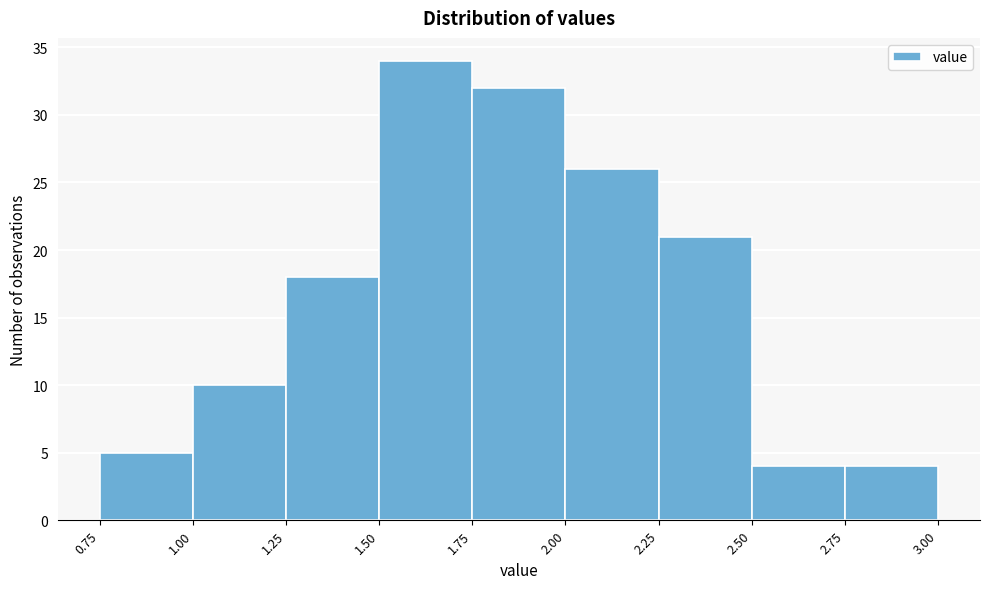

Reading left to right, transcribe this chart: for each bar, give the range it covers on the x-axis and its height. The values are not printed on the chart, so give them approximately, as read against the axis.

0.75 to 1.00: 5
1.00 to 1.25: 10
1.25 to 1.50: 18
1.50 to 1.75: 34
1.75 to 2.00: 32
2.00 to 2.25: 26
2.25 to 2.50: 21
2.50 to 2.75: 4
2.75 to 3.00: 4